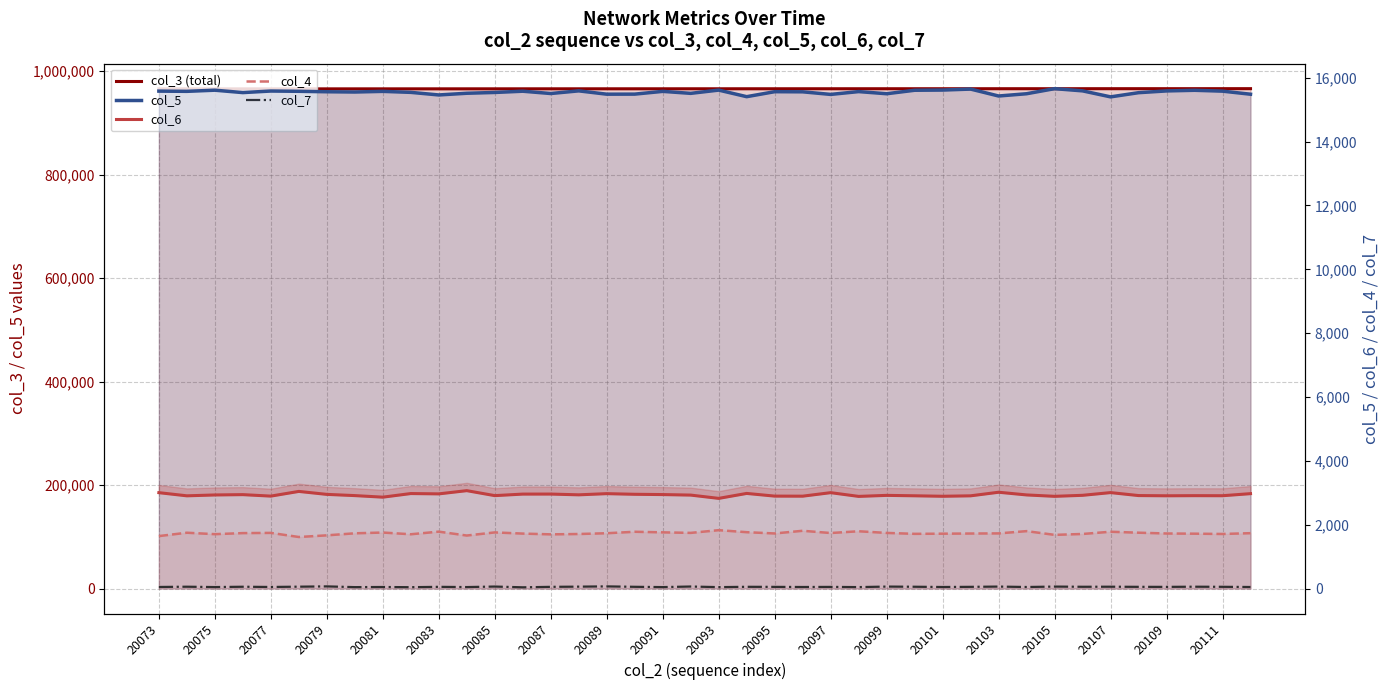

What is the difference between the second highest and minimum values in the col_4 series?

195